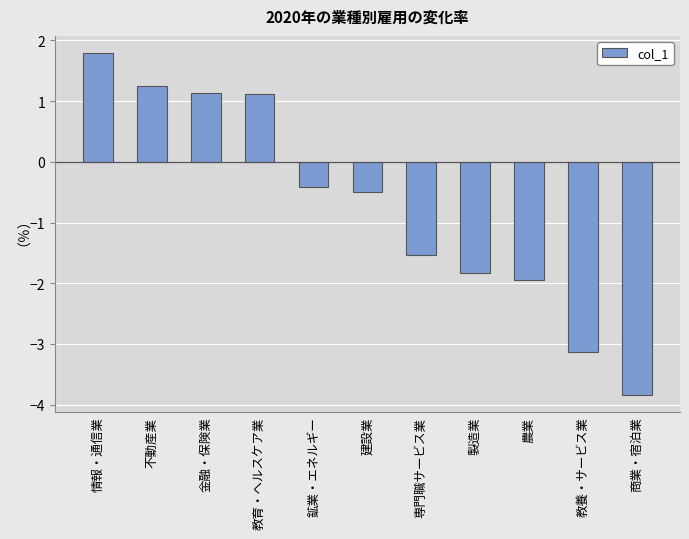

Which label corresponds to the smallest value in the chart?

商業・宿泊業